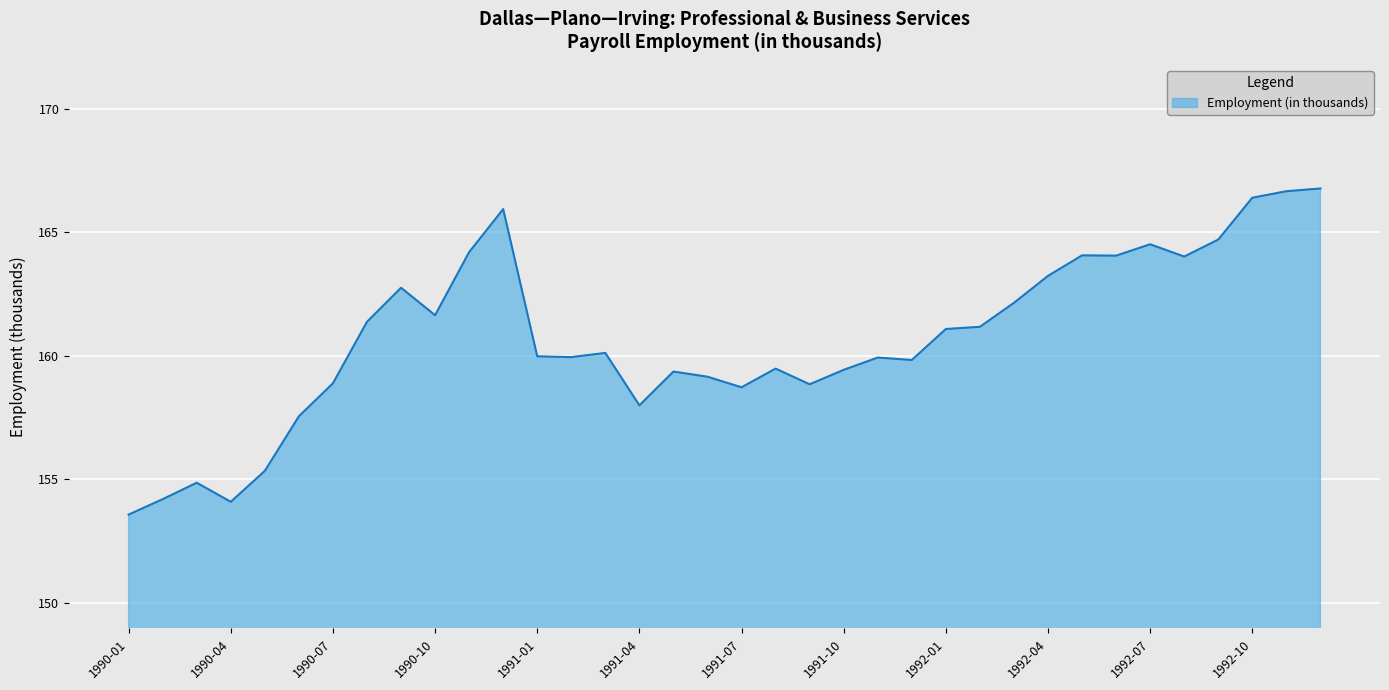

What is the greatest value displayed?

166.8